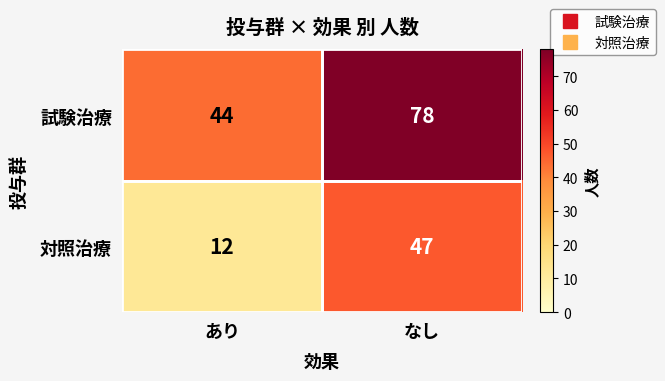

How many categories are shown in the chart?

2